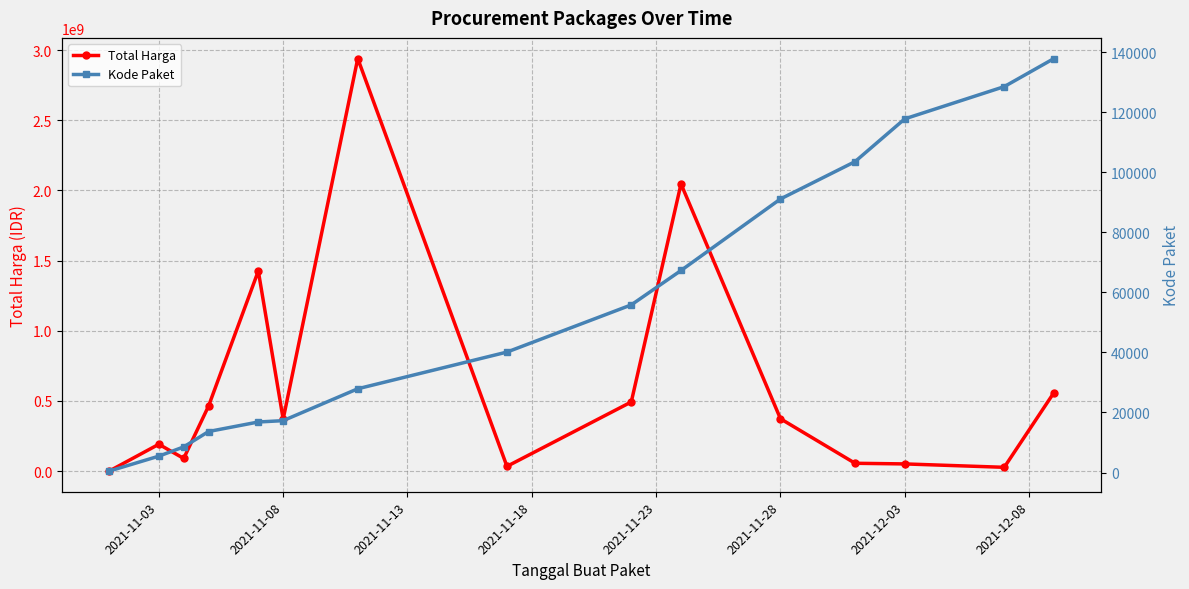

True or false: Total Harga has more than 0 points higher than both neighbors.

True